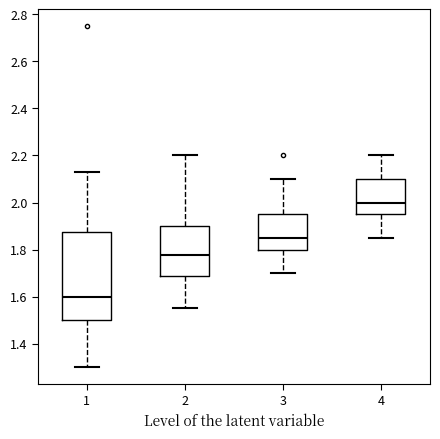

Reading left to right, transcribe this box plot: for each box, give where its median line is, the range the box spans, and where its two whiskers end, as read against the y-axis. The values are not printed on the chart, so give them approximately, as read against the axis.

1: median 1.60, box 1.50 to 1.88, whiskers 1.30 to 2.14
2: median 1.78, box 1.68 to 1.90, whiskers 1.56 to 2.20
3: median 1.86, box 1.80 to 1.96, whiskers 1.70 to 2.10
4: median 2.00, box 1.96 to 2.10, whiskers 1.86 to 2.20